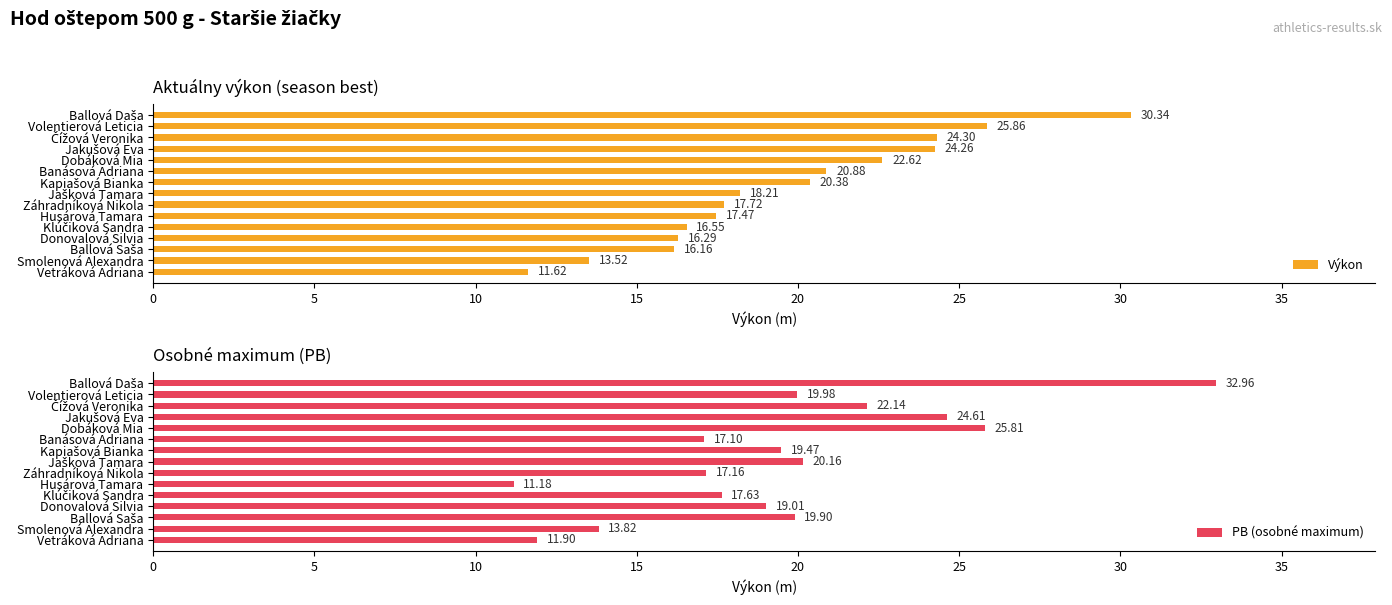

What is the difference between the maximum and second lowest values in the Výkon series?

16.8